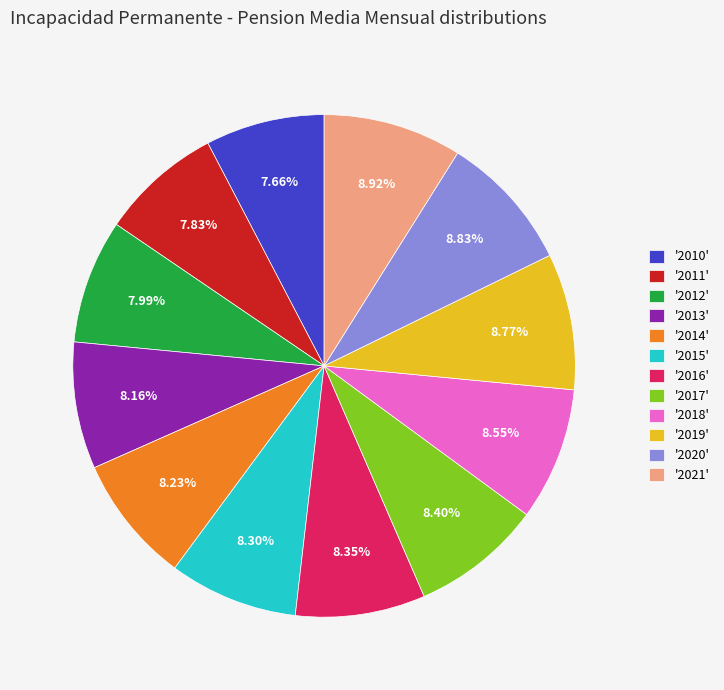

Is there a majority slice in this chart?

No